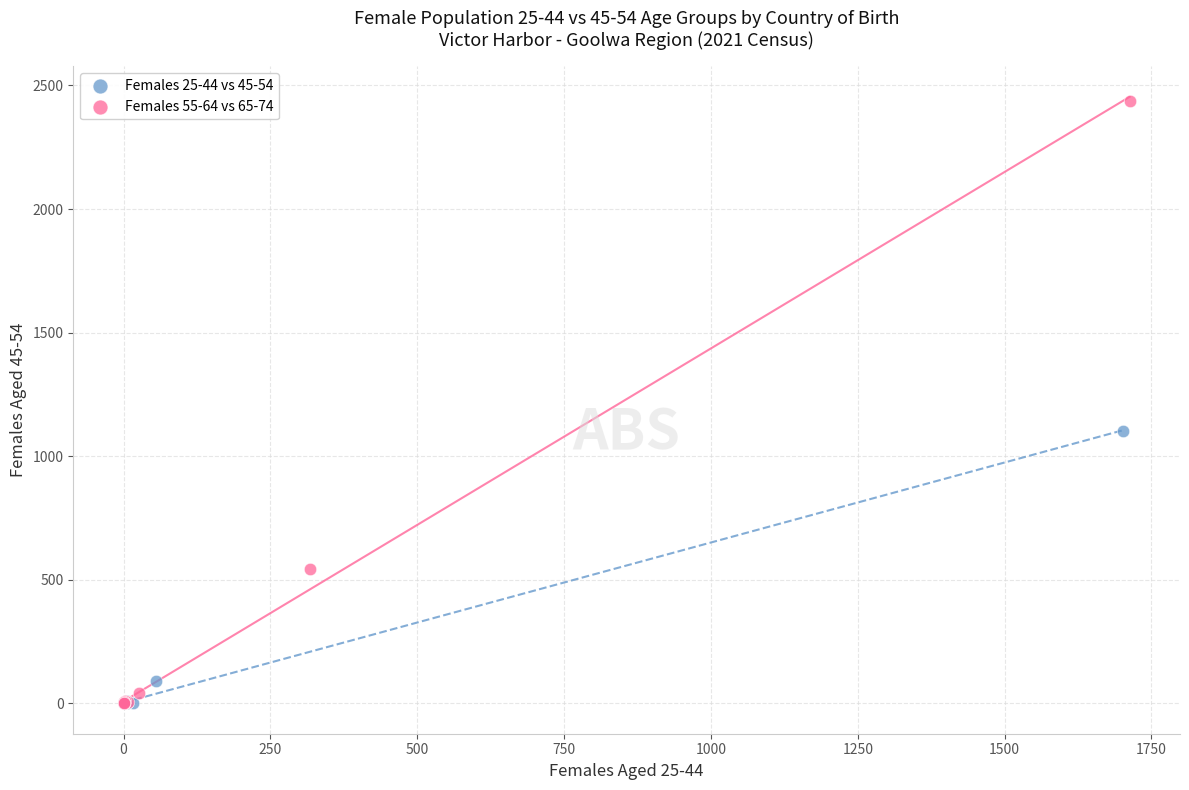

Which series has the largest Y range (max minus min)?

Females 55-64 vs 65-74